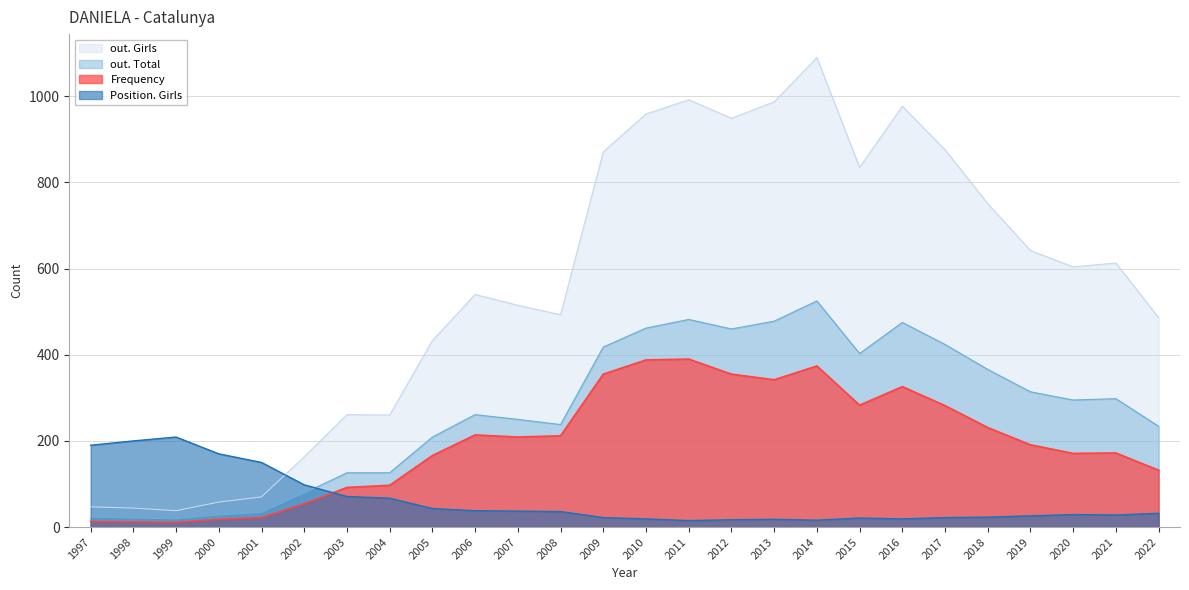

Reading right to left, transcribe all the data shown in this chart.

out. Girls: 2022=486	2021=613	2020=604	2019=642	2018=751	2017=876	2016=977	2015=835	2014=1090	2013=987	2012=949	2011=992	2010=959	2009=871	2008=493	2007=515	2006=540	2005=433	2004=260	2003=261	2002=163	2001=70	2000=58	1999=38	1998=44	1997=47
out. Total: 2022=234	2021=298	2020=295	2019=314	2018=366	2017=424	2016=475	2015=403	2014=525	2013=478	2012=460	2011=482	2010=462	2009=418	2008=238	2007=250	2006=261	2005=209	2004=126	2003=126	2002=79	2001=34	2000=28	1999=19	1998=21	1997=23
Position. Girls: 2022=32	2021=28	2020=29	2019=26	2018=23	2017=22	2016=19	2015=21	2014=16	2013=18	2012=17	2011=15	2010=19	2009=22	2008=36	2007=37	2006=38	2005=43	2004=67	2003=71	2002=98	2001=150	2000=170	1999=209	1998=200	1997=190
Frequency: 2022=132	2021=172	2020=171	2019=191	2018=231	2017=282	2016=326	2015=283	2014=374	2013=342	2012=355	2011=390	2010=388	2009=355	2008=212	2007=209	2006=214	2005=166	2004=97	2003=92	2002=54	2001=22	2000=18	1999=11	1998=12	1997=13